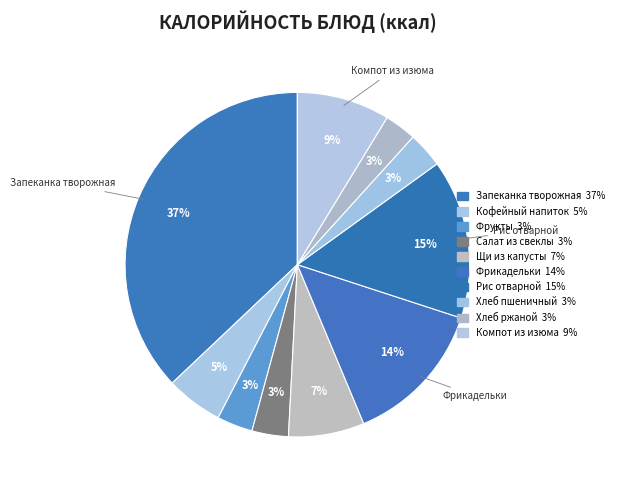

Rank the categories by value from lowest to highest.

Хлеб ржаной, Хлеб пшеничный, Фрукты, Салат из свеклы, Кофейный напиток, Щи из капусты, Компот из изюма, Фрикадельки, Рис отварной, Запеканка творожная